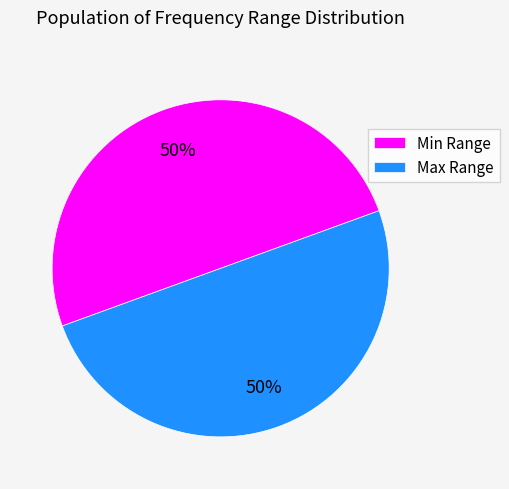

Do Min Range and Max Range together represent more than half of the pie?

Yes